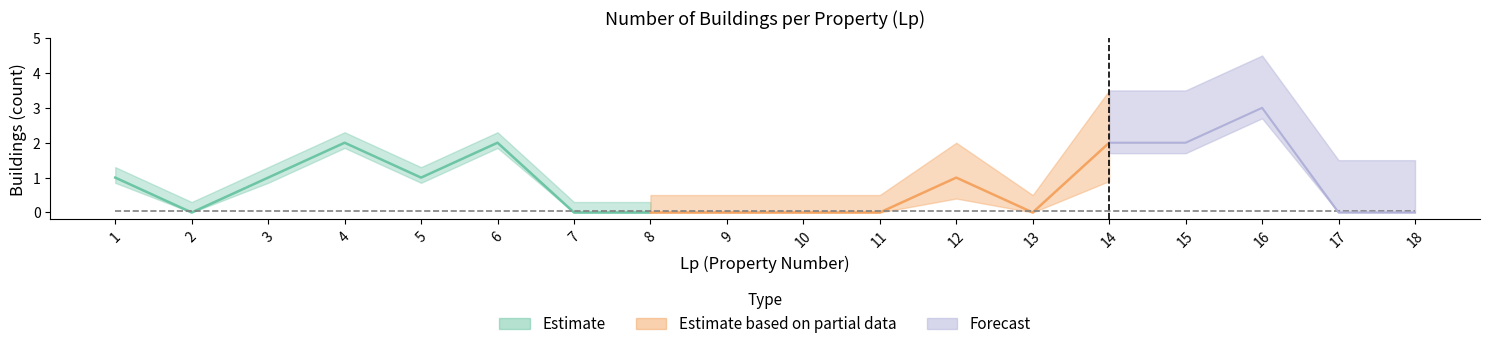

True or false: there are more than 2 points higher than both neighbors.

True